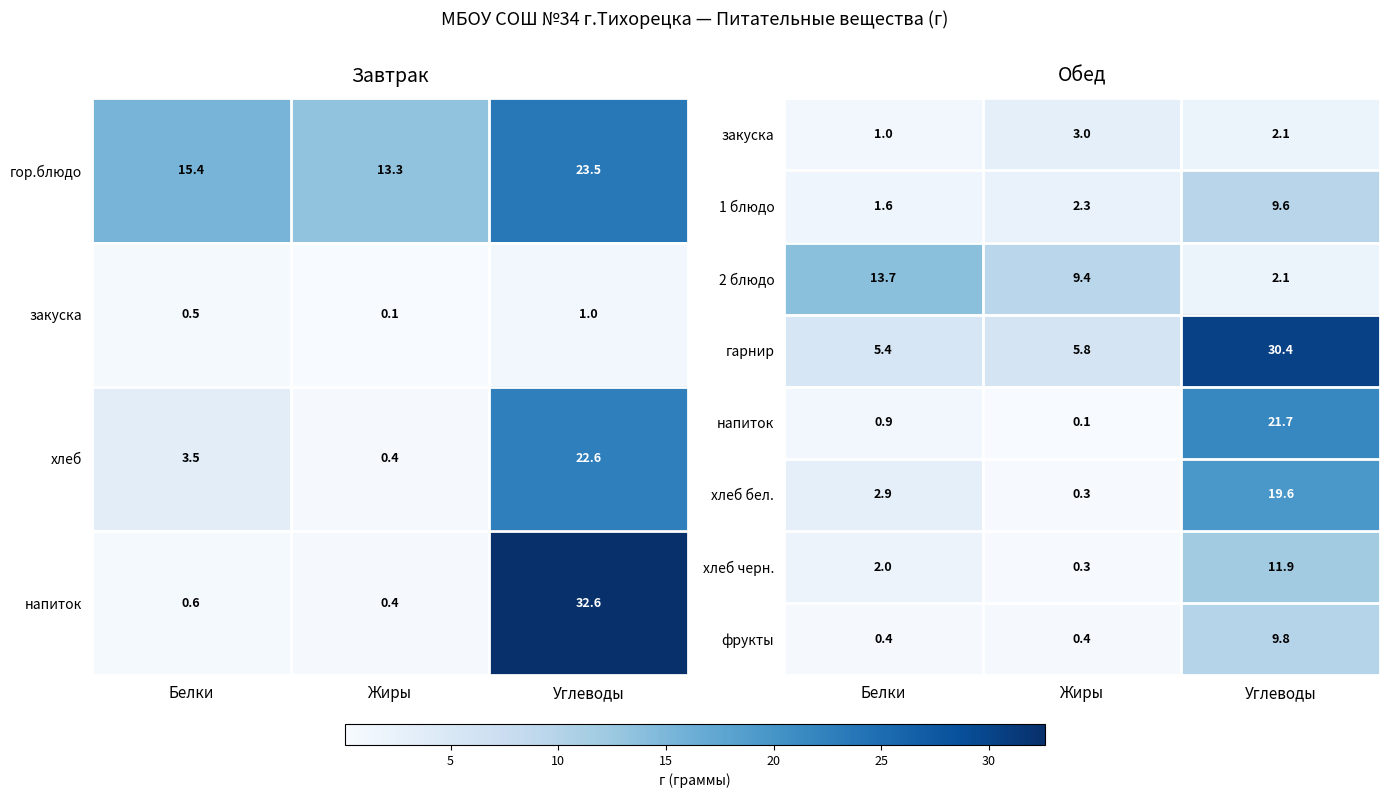

At how many categories does at least one series exceed 28?

1